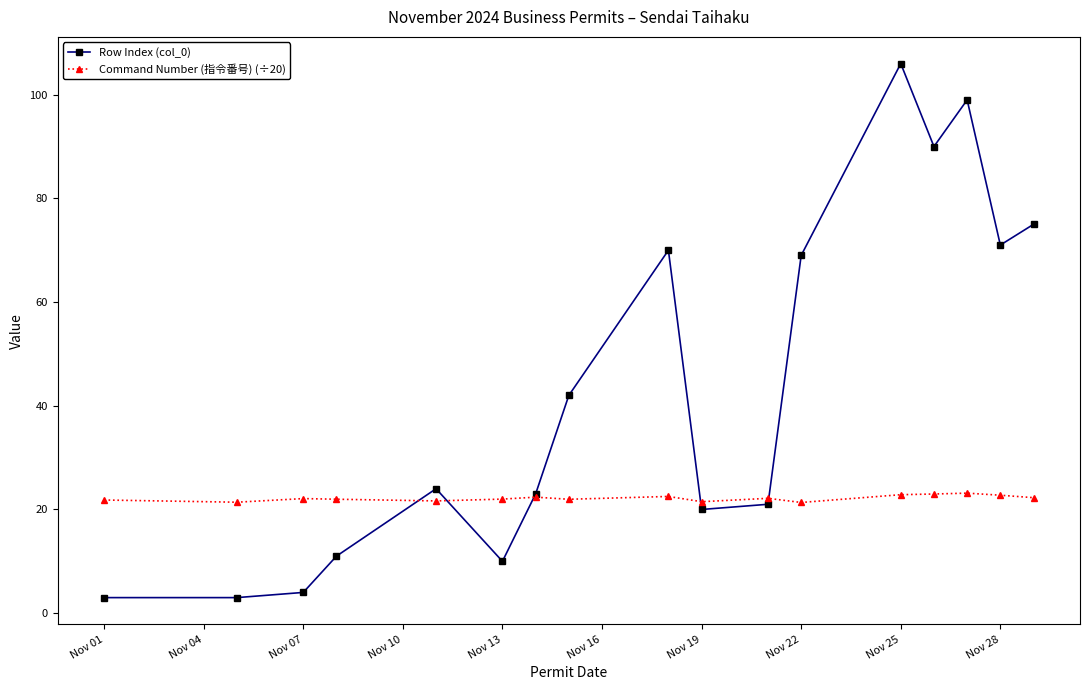

What is the difference between the second highest and minimum values in the Command Number (指令番号) (÷20) series?

1.6